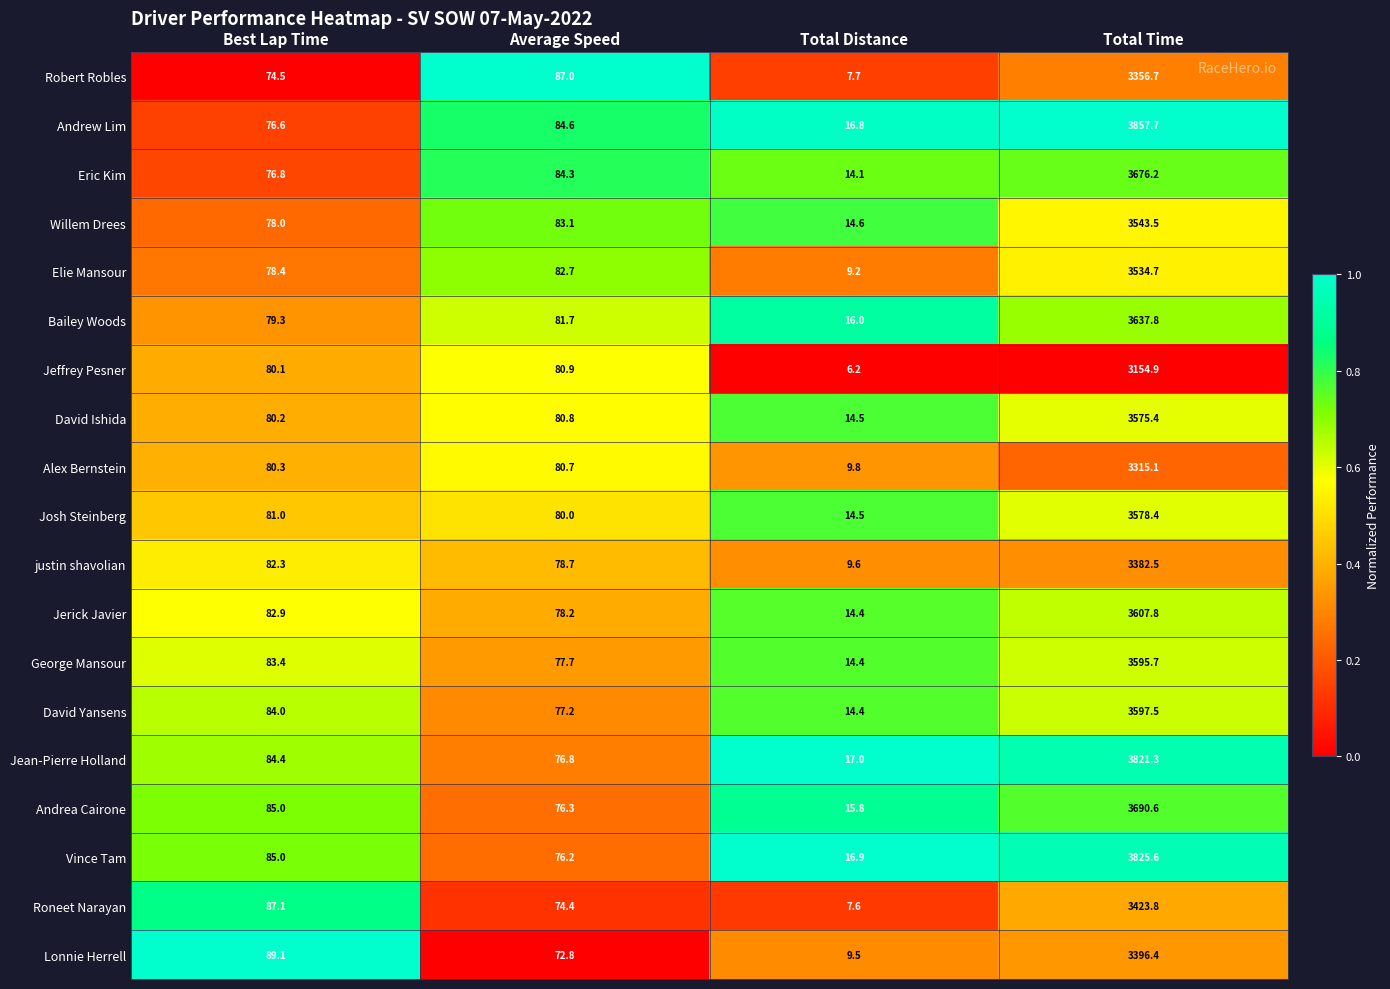

Which series has the largest total across all categories?

Andrew Lim